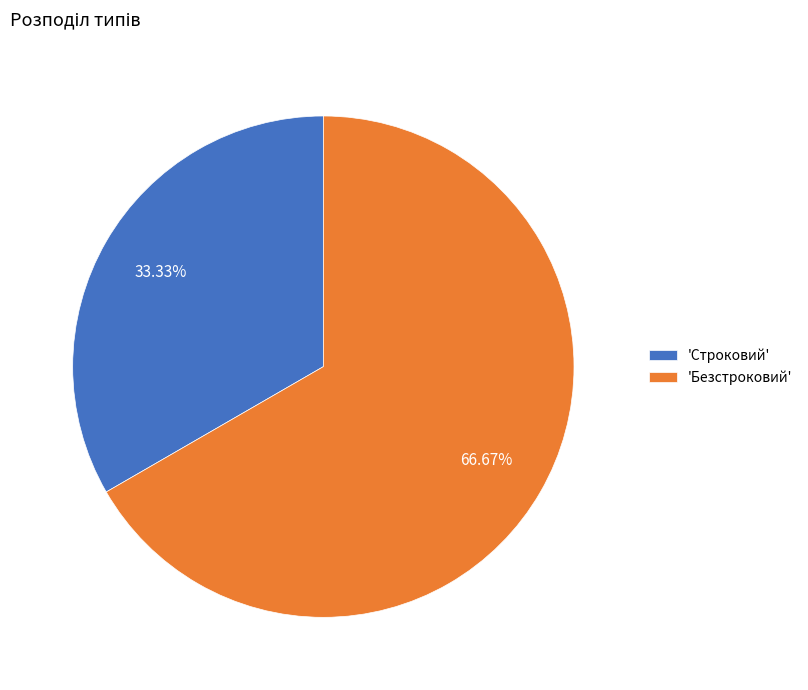

What is the ratio of the value at 'Безстроковий' to the value at 'Строковий'?

2.0